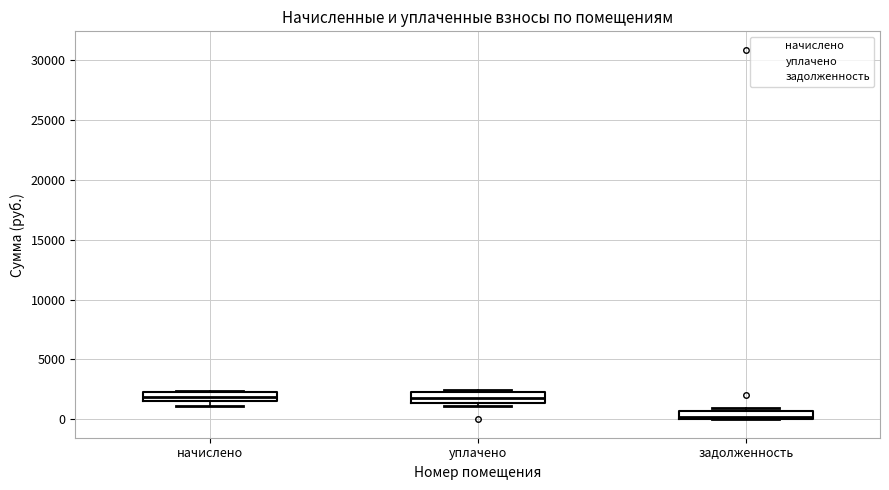

Where is the upper edge of the box for задолженность on the y-axis? The values are not printed on the chart, so give them approximately, as read against the axis.

500